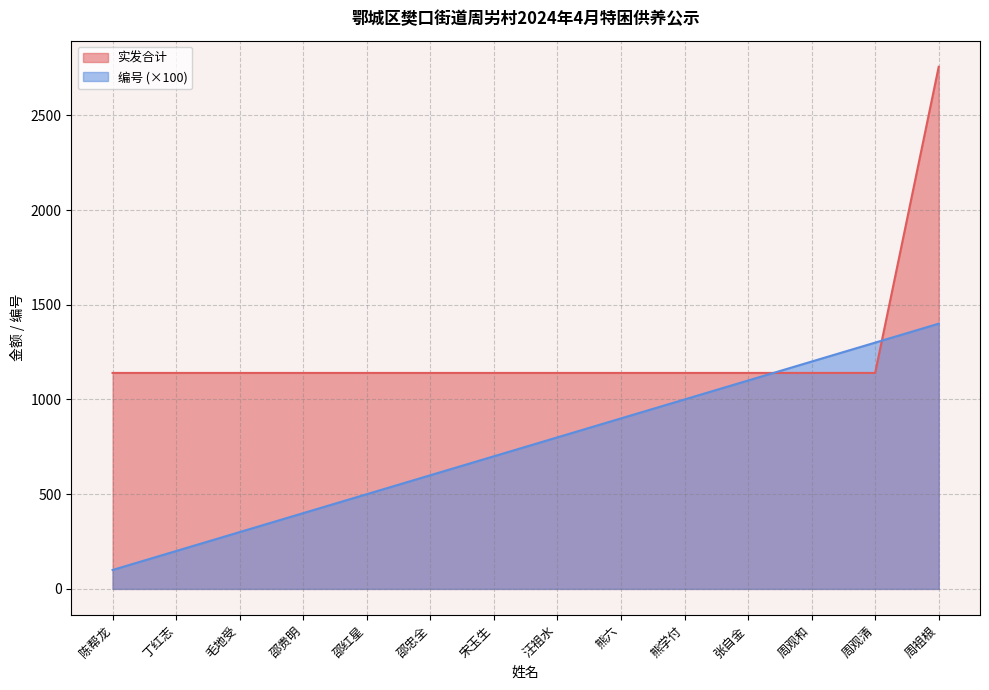

The value of 实发合计 at 熊六 is 1750. True or false?

False